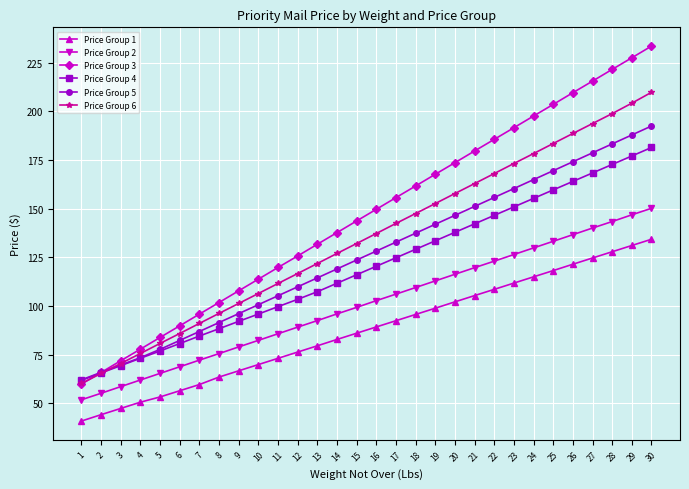

What are all the series names shown in the legend?

Price Group 1, Price Group 2, Price Group 3, Price Group 4, Price Group 5, Price Group 6